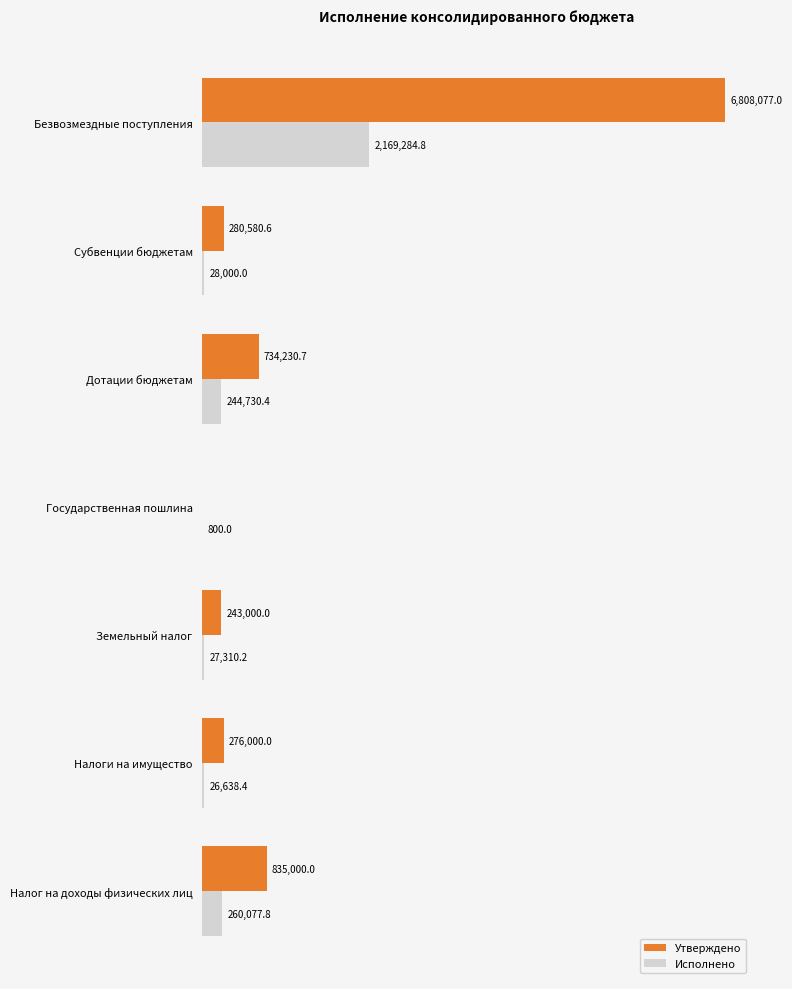

Which series has the largest total across all categories?

Утверждено